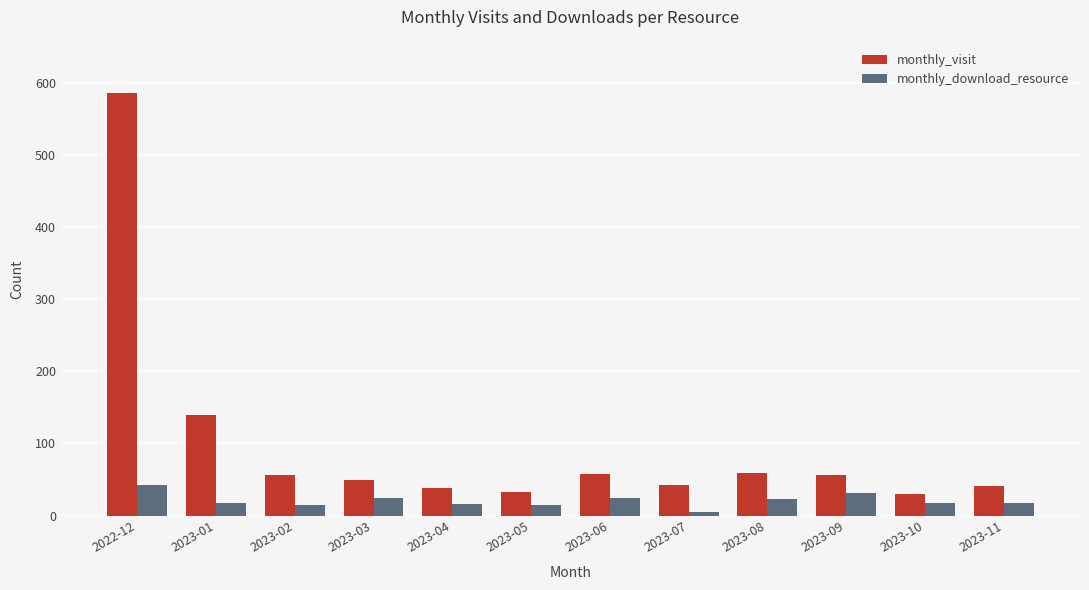

What is the average value of the monthly_download_resource series?

21